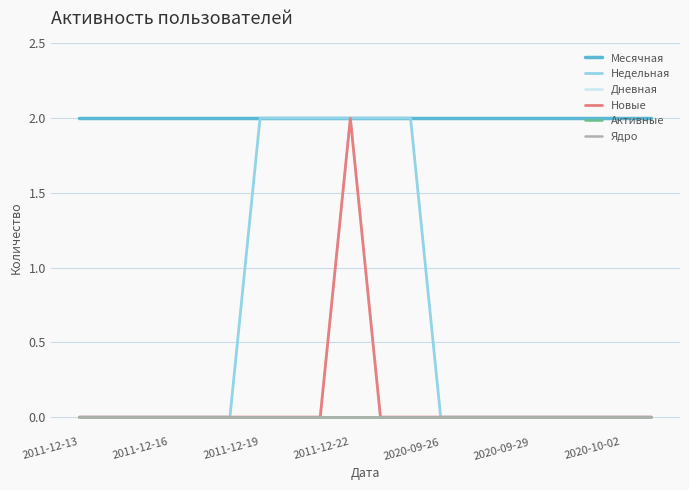

What is the sum of all Дневная values?

2